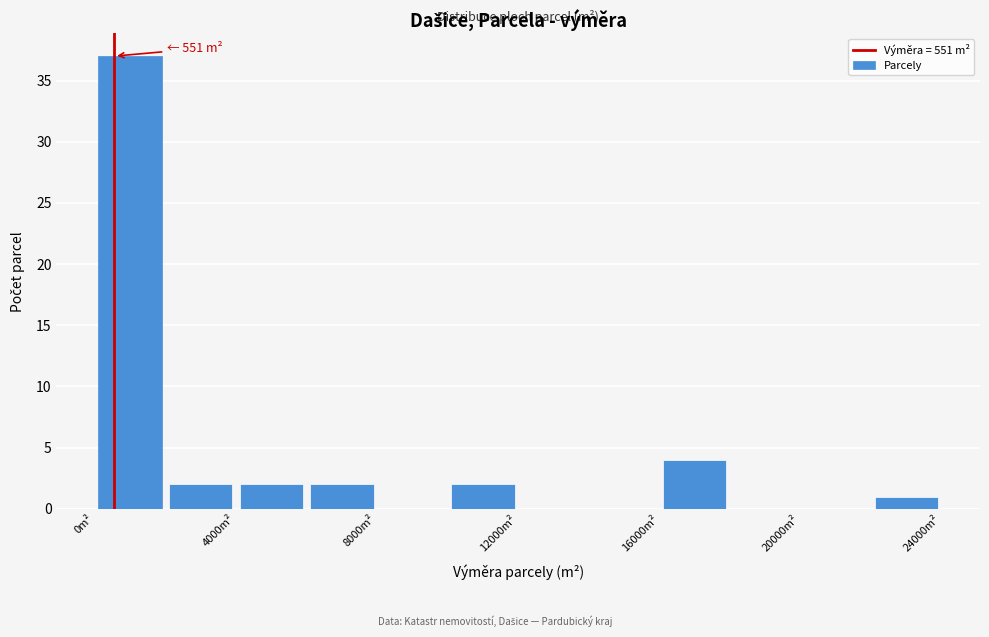

Over which range of the x-axis is the bar tallest?

0 to 2000